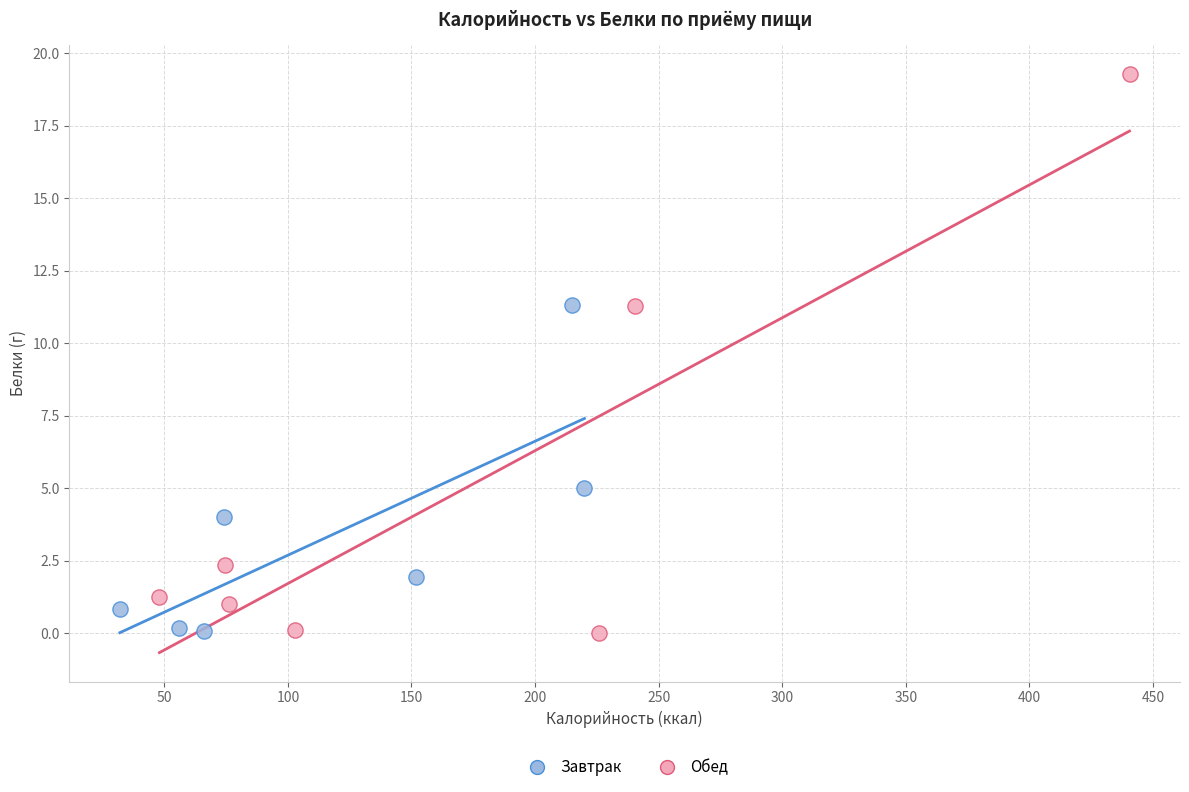

Which series reaches the maximum Y coordinate?

Обед